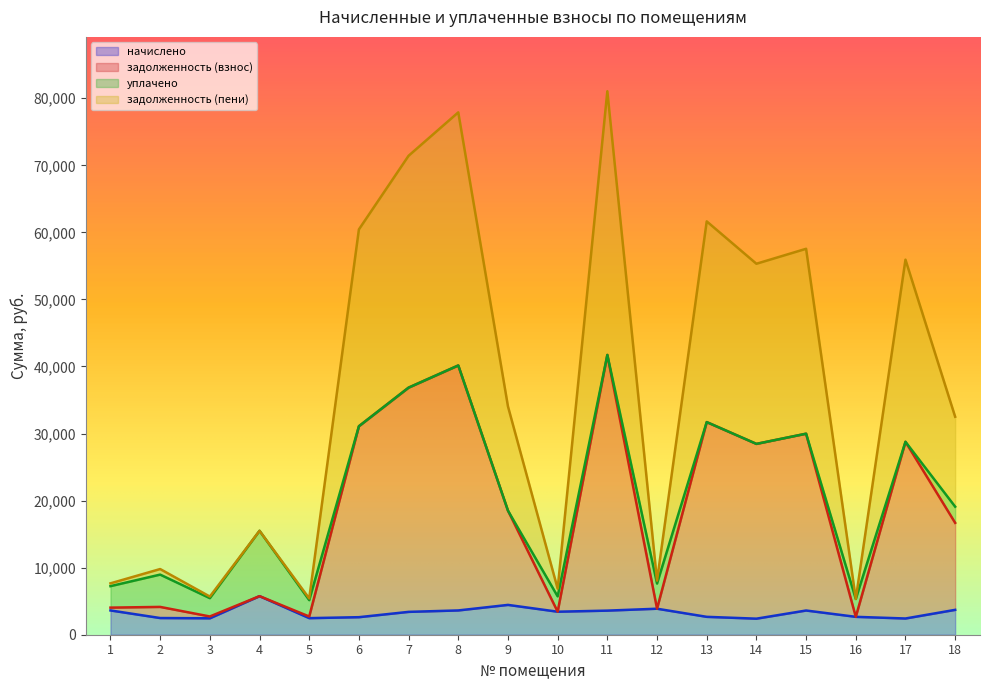

What is the difference between the maximum and minimum values in the задолженность (взнос) series?

39052.4